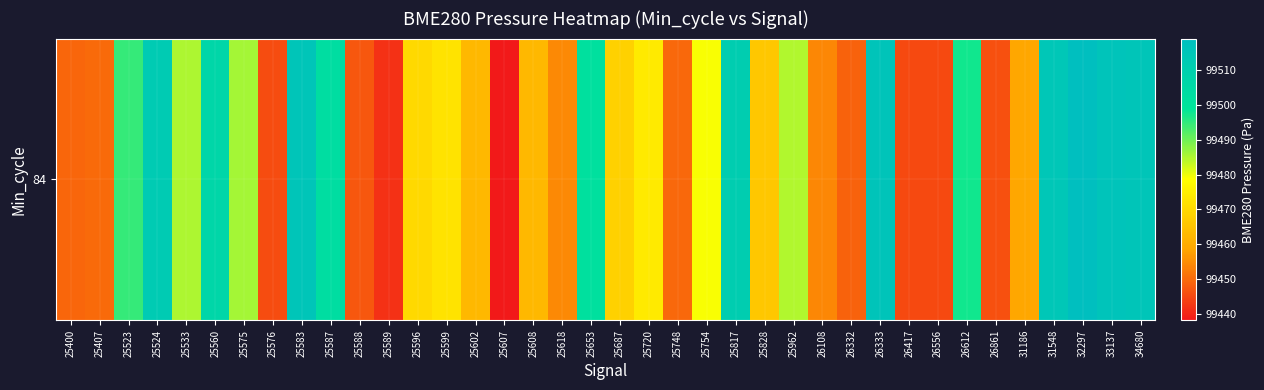

List the labels in order of value, largest first.

32297, 33137, 26333, 25583, 34680, 31548, 25524, 25817, 25560, 25587, 25653, 26612, 25523, 25575, 25533, 25962, 25754, 25720, 25599, 25596, 25687, 25828, 25602, 25608, 31186, 25618, 26108, 25407, 25748, 25400, 26332, 25588, 26861, 25576, 26417, 26556, 25589, 25607